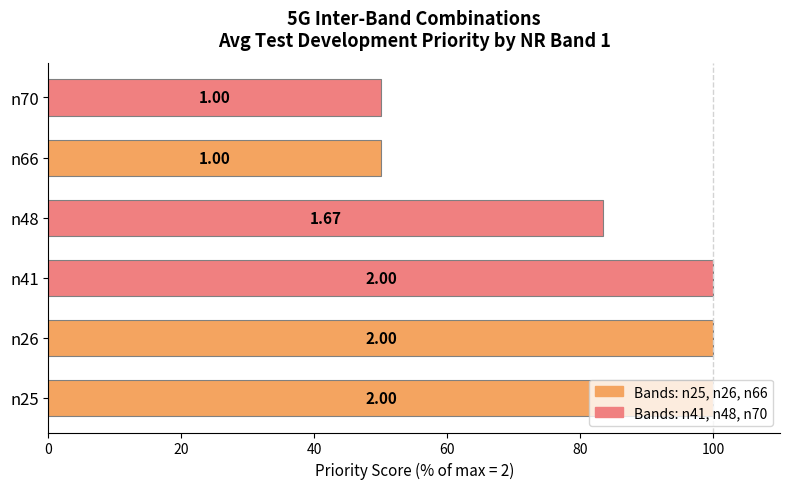

Count the values in the range 50 to 100.

6